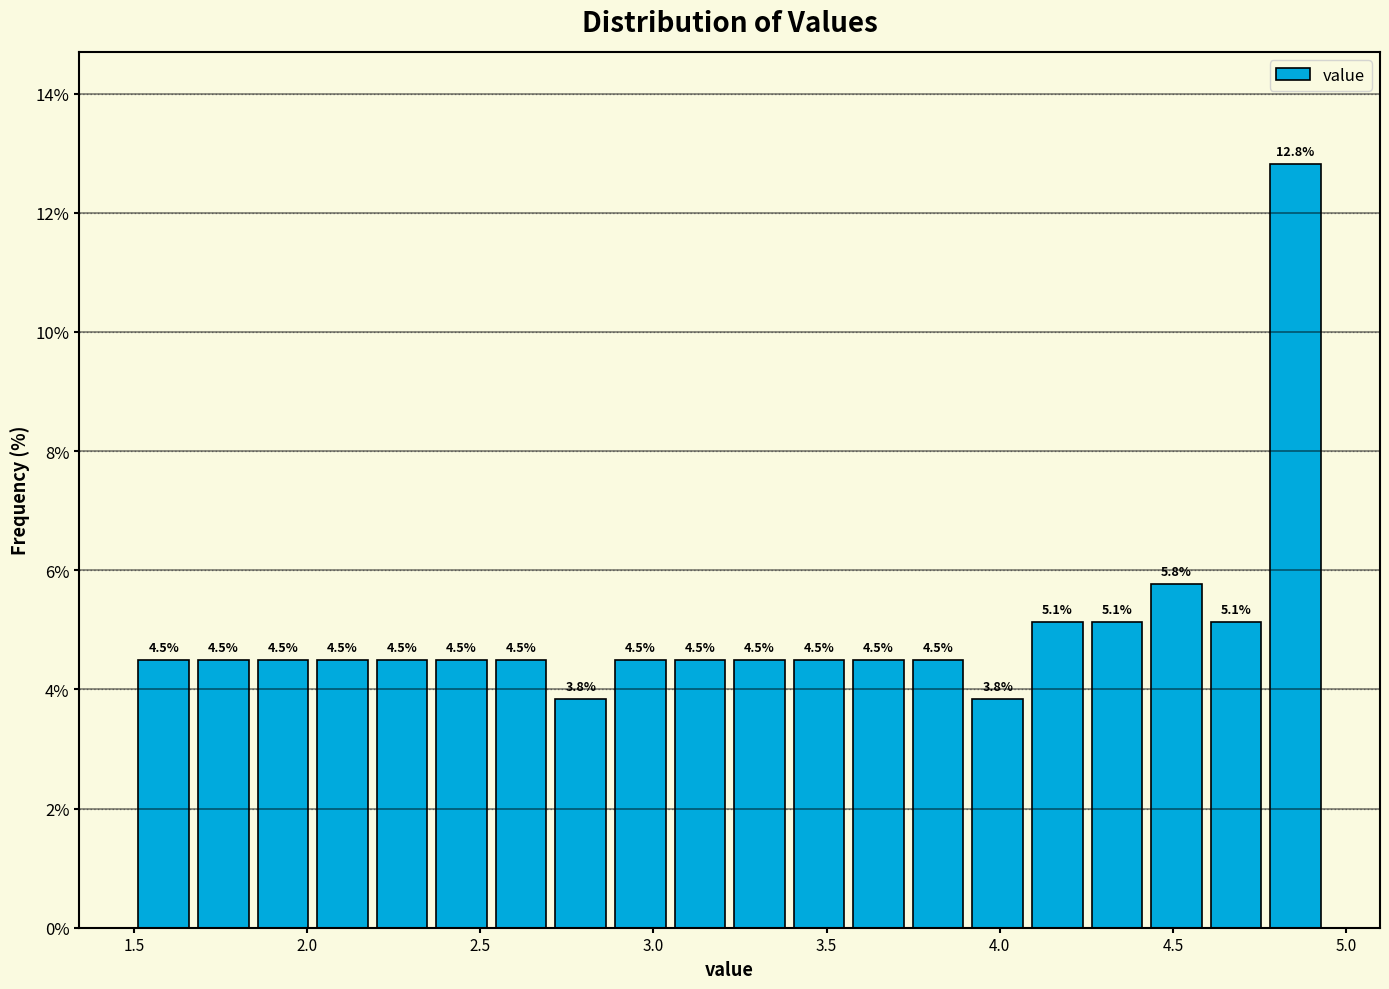

Read against the x-axis, roughly where is the centre of the tallest bar?

4.85